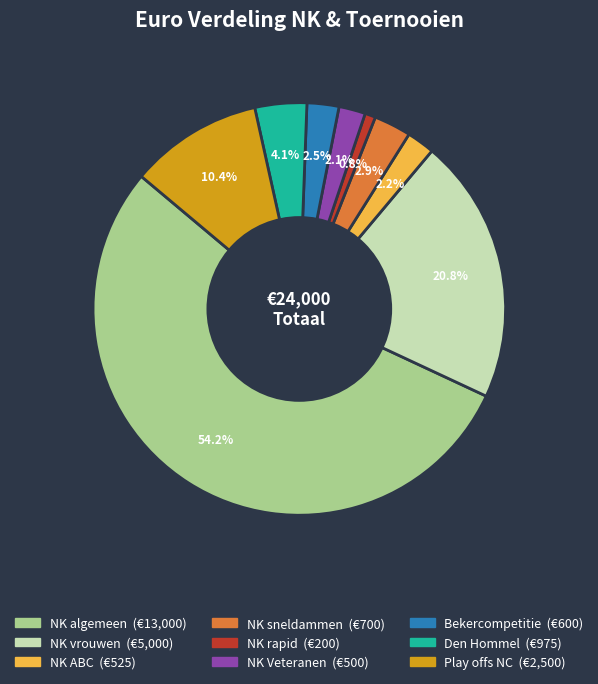

Which has a higher value, Den Hommel or Play offs NC?

Play offs NC